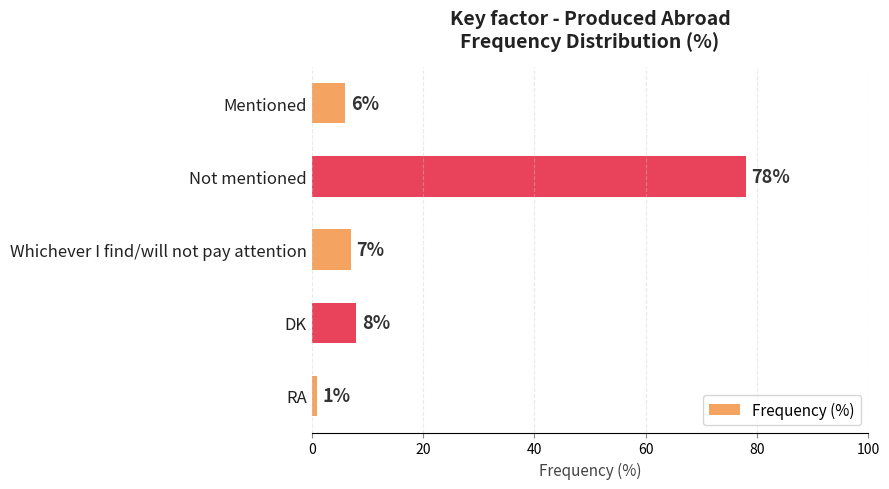

Does the chart contain any negative values?

No